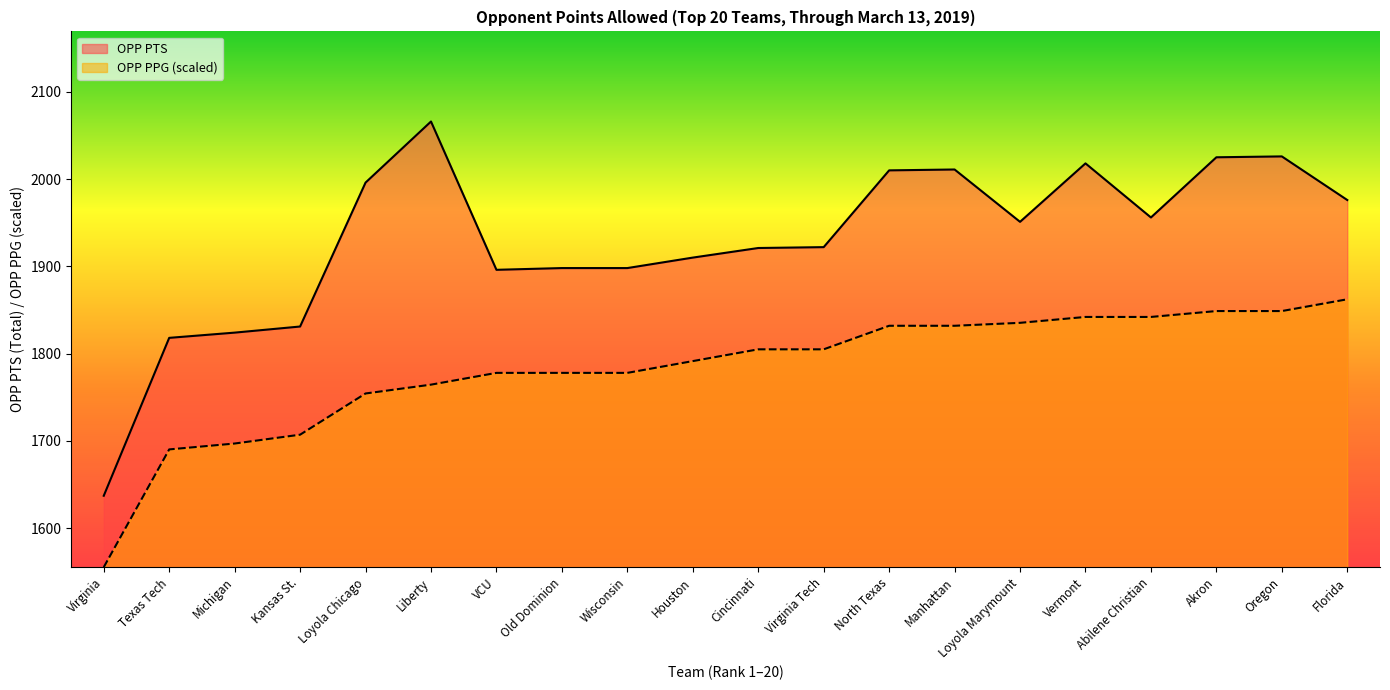

Reading right to left, what are all the values shown in this chart?

OPP PTS: Florida=1976.0	Oregon=2026.0	Akron=2025.0	Abilene Christian=1956.0	Vermont=2018.0	Loyola Marymount=1951.0	Manhattan=2011.0	North Texas=2010.0	Virginia Tech=1922.0	Cincinnati=1921.0	Houston=1910.0	Wisconsin=1898.0	Old Dominion=1898.0	VCU=1896.0	Liberty=2066.0	Loyola Chicago=1996.0	Kansas St.=1831.0	Michigan=1824.0	Texas Tech=1818.0	Virginia=1637.0
OPP PPG: Florida=1862.2	Oregon=1848.7	Akron=1848.7	Abilene Christian=1842.0	Vermont=1842.0	Loyola Marymount=1835.2	Manhattan=1831.9	North Texas=1831.9	Virginia Tech=1804.9	Cincinnati=1804.9	Houston=1791.4	Wisconsin=1777.9	Old Dominion=1777.9	VCU=1777.9	Liberty=1764.4	Loyola Chicago=1754.2	Kansas St.=1707.0	Michigan=1696.9	Texas Tech=1690.1	Virginia=1555.1